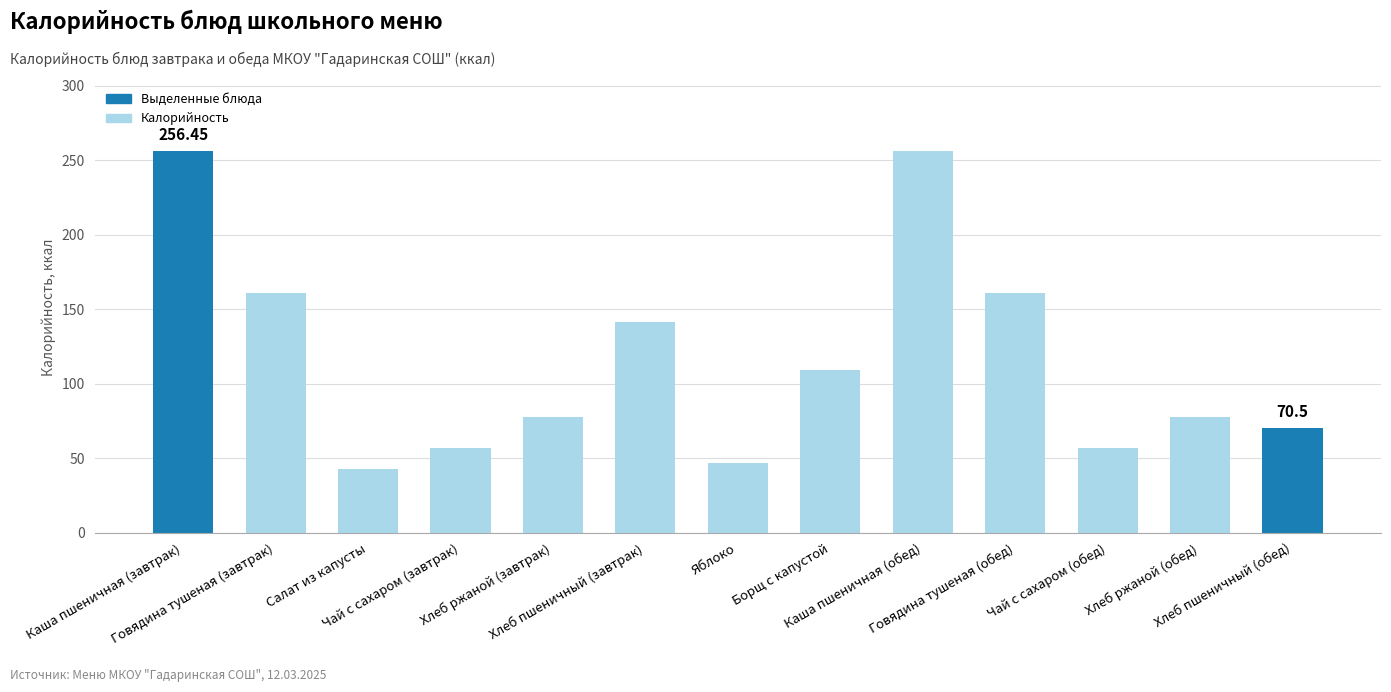

What is the change in value from Борщ с капустой to Хлеб пшеничный (обед)?

-39.0